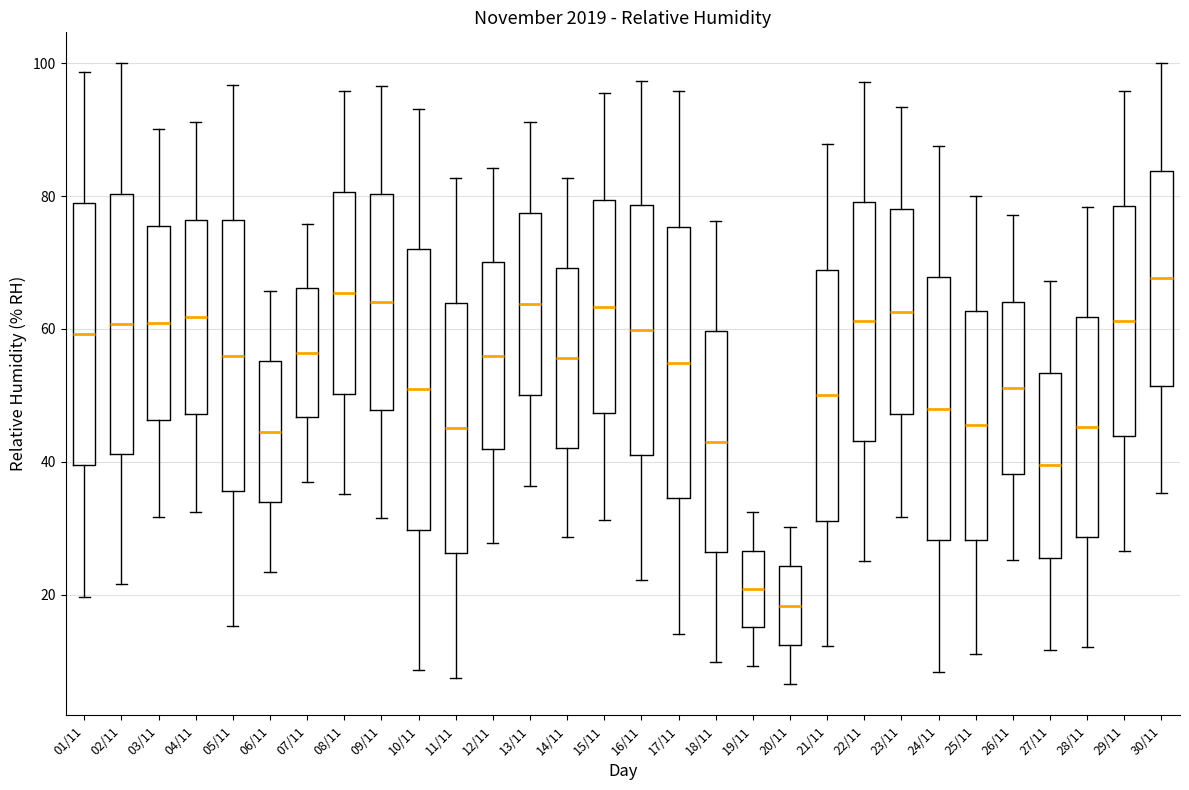

Reading left to right, transcribe this box plot: for each box, give where its median line is, the range the box spans, and where its two whiskers end, as read against the y-axis. The values are not printed on the chart, so give them approximately, as read against the axis.

01/11: median 60, box 40 to 78, whiskers 20 to 98
02/11: median 60, box 42 to 80, whiskers 22 to 100
03/11: median 60, box 46 to 76, whiskers 32 to 90
04/11: median 62, box 48 to 76, whiskers 32 to 92
05/11: median 56, box 36 to 76, whiskers 16 to 96
06/11: median 44, box 34 to 56, whiskers 24 to 66
07/11: median 56, box 46 to 66, whiskers 38 to 76
08/11: median 66, box 50 to 80, whiskers 36 to 96
09/11: median 64, box 48 to 80, whiskers 32 to 96
10/11: median 50, box 30 to 72, whiskers 8 to 94
11/11: median 46, box 26 to 64, whiskers 8 to 82
12/11: median 56, box 42 to 70, whiskers 28 to 84
13/11: median 64, box 50 to 78, whiskers 36 to 92
14/11: median 56, box 42 to 70, whiskers 28 to 82
15/11: median 64, box 48 to 80, whiskers 32 to 96
16/11: median 60, box 42 to 78, whiskers 22 to 98
17/11: median 54, box 34 to 76, whiskers 14 to 96
18/11: median 44, box 26 to 60, whiskers 10 to 76
19/11: median 20, box 16 to 26, whiskers 10 to 32
20/11: median 18, box 12 to 24, whiskers 6 to 30
21/11: median 50, box 32 to 68, whiskers 12 to 88
22/11: median 62, box 44 to 80, whiskers 26 to 98
23/11: median 62, box 48 to 78, whiskers 32 to 94
24/11: median 48, box 28 to 68, whiskers 8 to 88
25/11: median 46, box 28 to 62, whiskers 12 to 80
26/11: median 52, box 38 to 64, whiskers 26 to 78
27/11: median 40, box 26 to 54, whiskers 12 to 68
28/11: median 46, box 28 to 62, whiskers 12 to 78
29/11: median 62, box 44 to 78, whiskers 26 to 96
30/11: median 68, box 52 to 84, whiskers 36 to 100